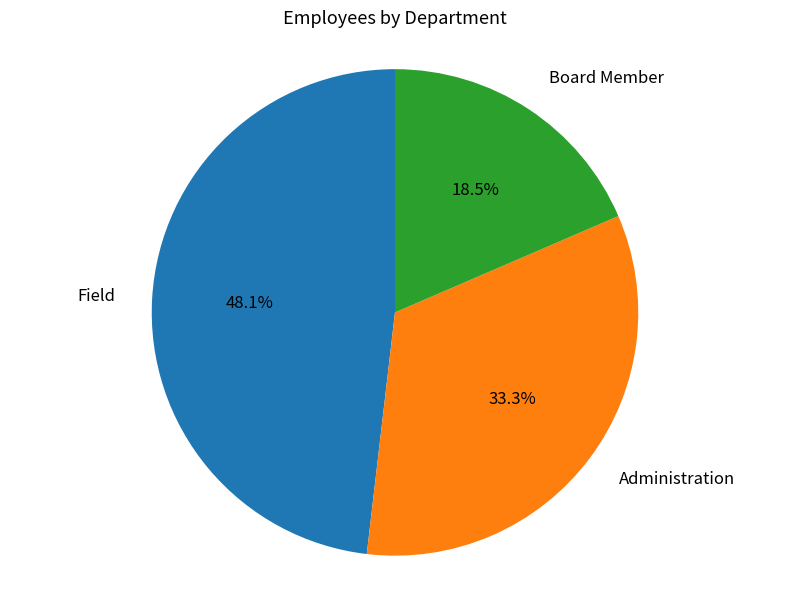

What portion of the pie excludes Administration?

66.7%